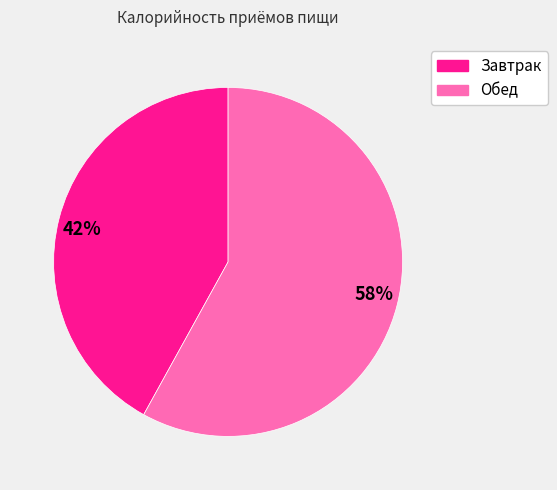

True or false: 58% accounts for 65% of the total.

False